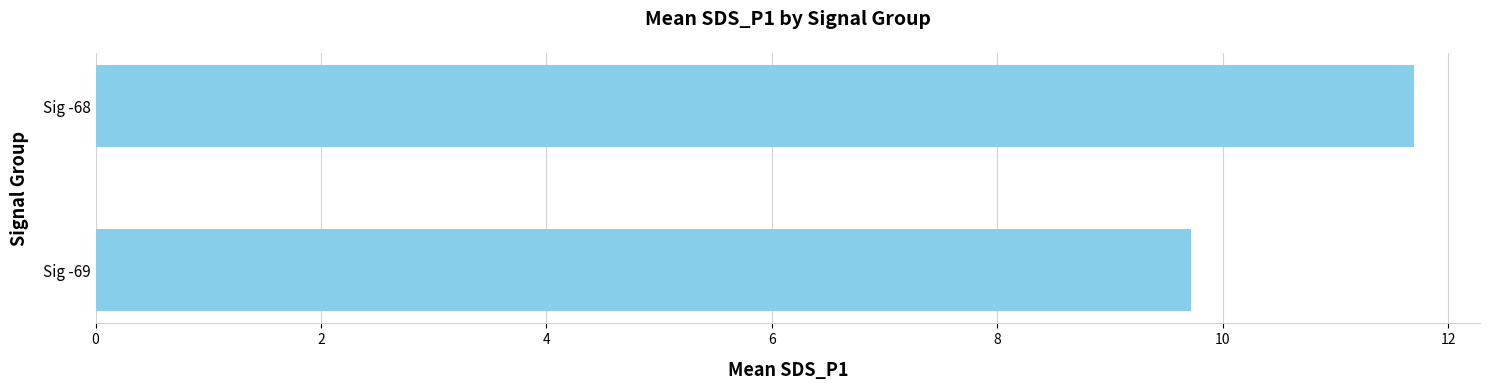

The value at Sig -68 is 19.2. True or false?

False